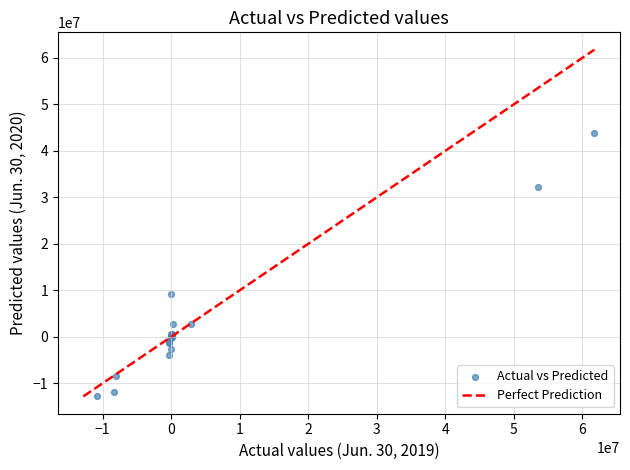

What Y value in the scatter plot is closest to 15538303?

9184027